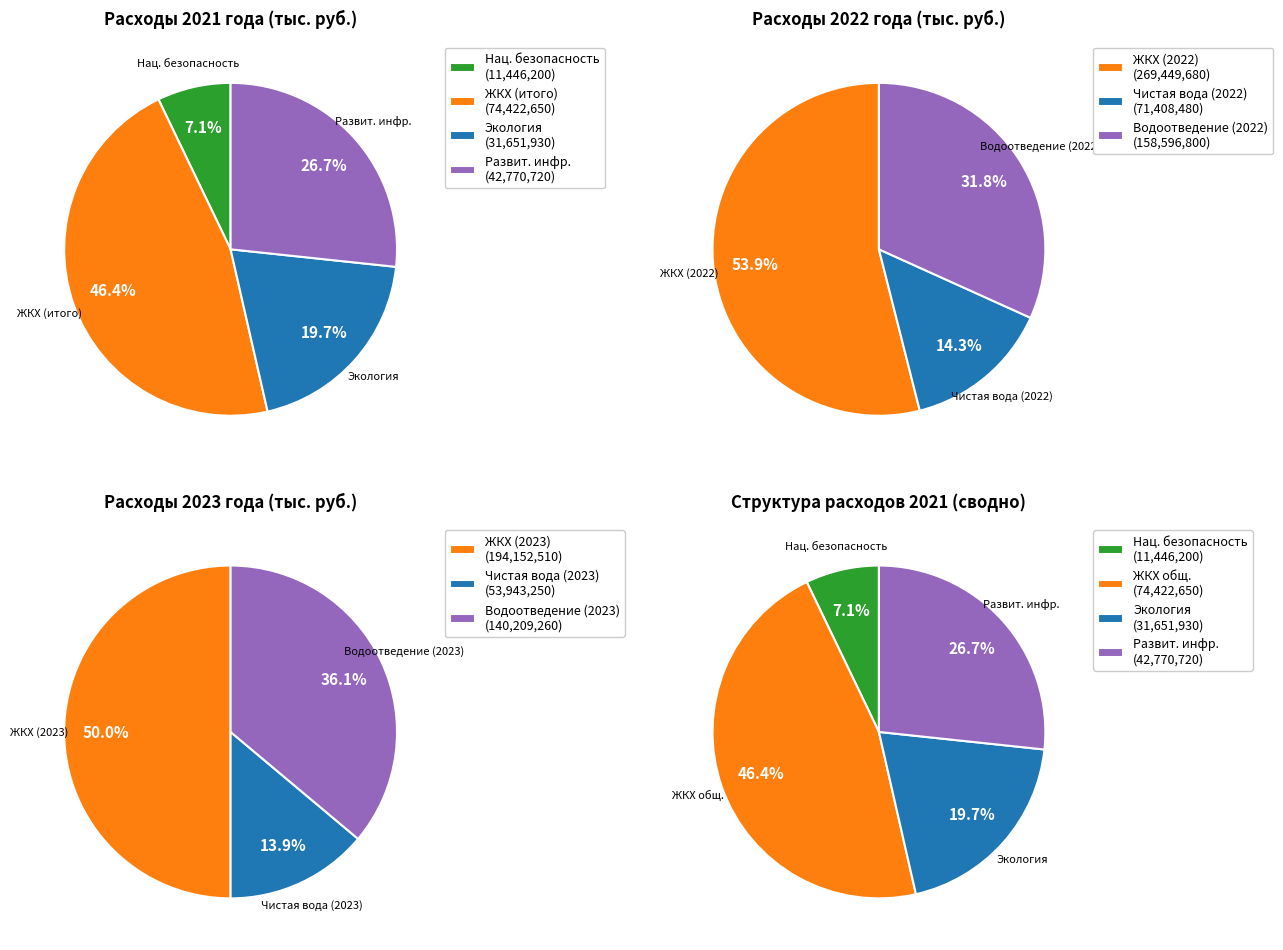

To the nearest percent, what portion does Жилищно-коммунальное хозяйство represent?

46%